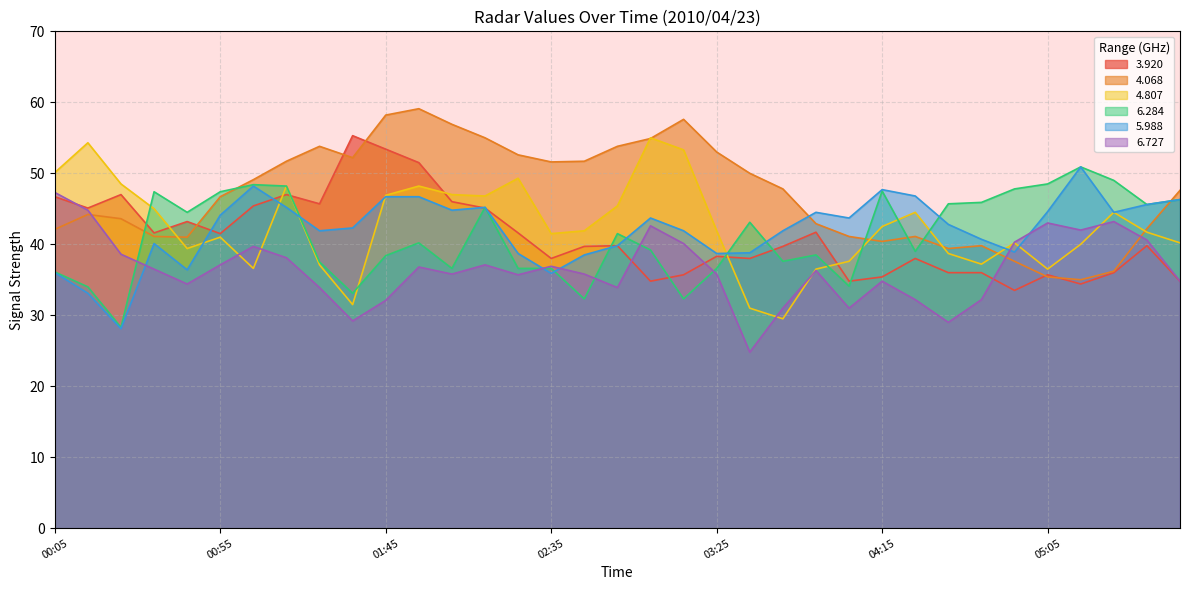

Read the 3.920 value at 01:05.

45.4